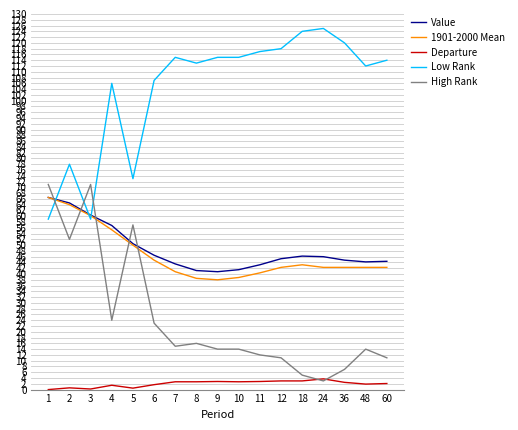

Which series has the largest total across all categories?

Low Rank